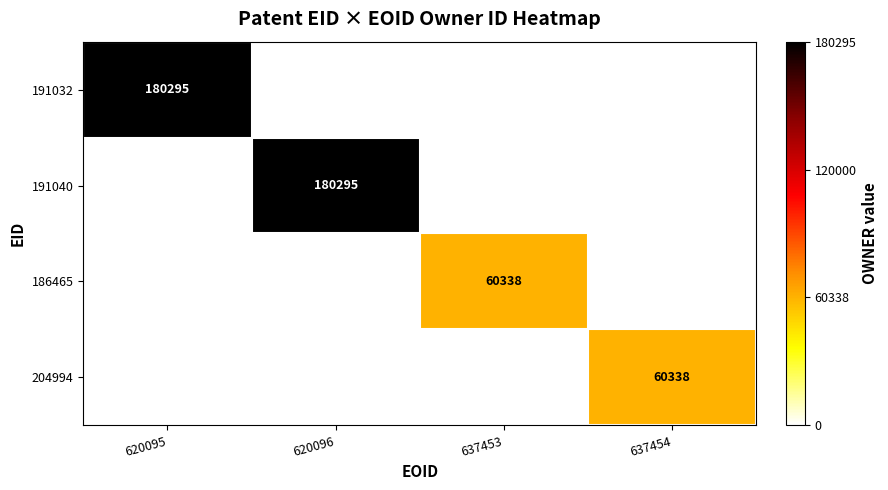

The 191032 series shows 89925 at 620095. True or false?

False